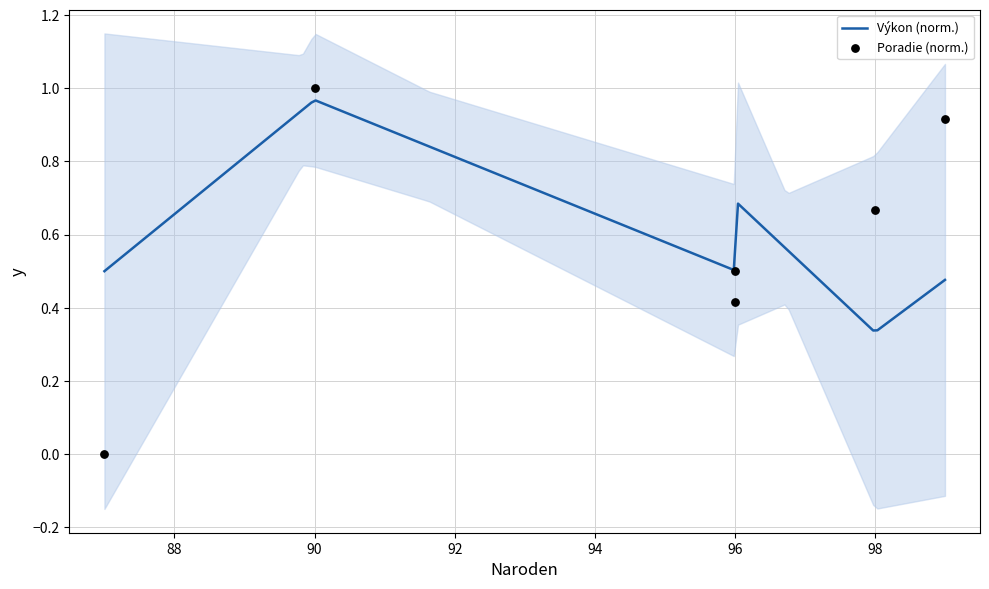

What is the change in value from 96 to 99?

+0.4